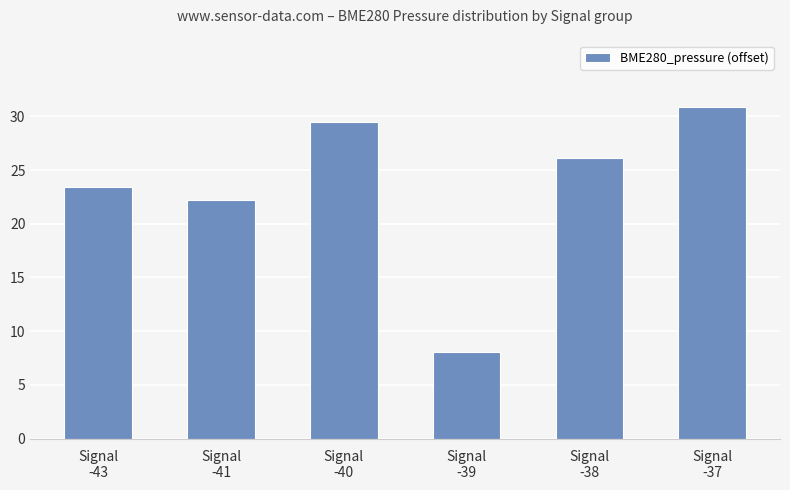

The chart shows a value of 44.1 at Signal
-40. True or false?

False